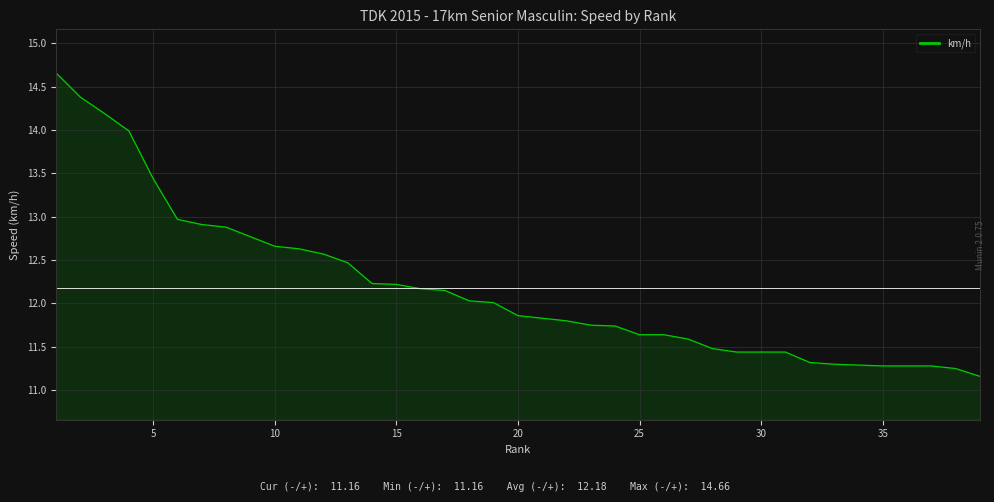

What is the greatest value displayed?

14.7